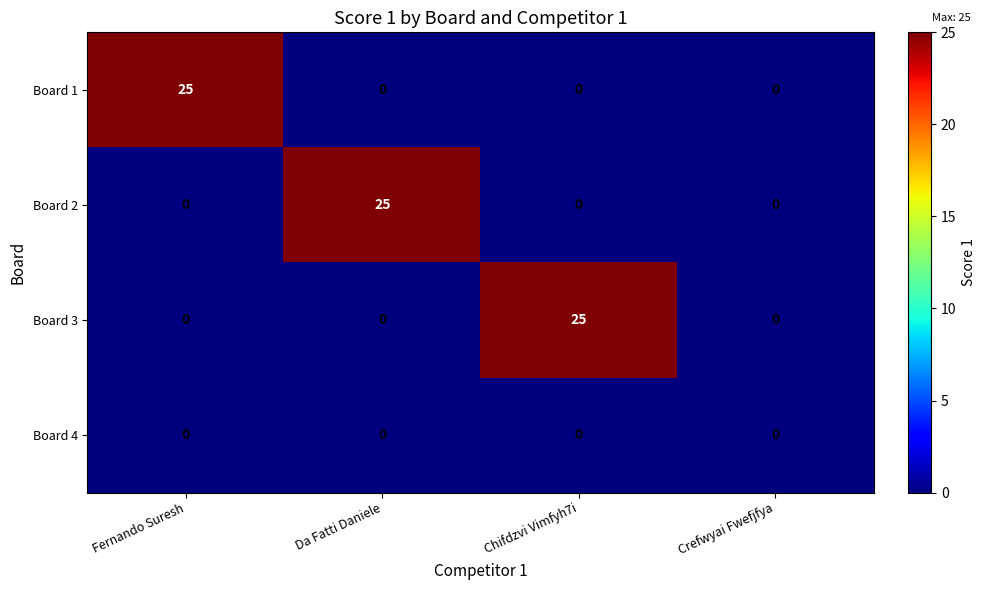

Reading right to left, transcribe all the data shown in this chart.

Board 1: Crefwyai Fwefjfya=0	Chifdzvi Vimfyh7i=0	Da Fatti Daniele=0	Fernando Suresh=25
Board 2: Crefwyai Fwefjfya=0	Chifdzvi Vimfyh7i=0	Da Fatti Daniele=25	Fernando Suresh=0
Board 3: Crefwyai Fwefjfya=0	Chifdzvi Vimfyh7i=25	Da Fatti Daniele=0	Fernando Suresh=0
Board 4: Crefwyai Fwefjfya=0	Chifdzvi Vimfyh7i=0	Da Fatti Daniele=0	Fernando Suresh=0